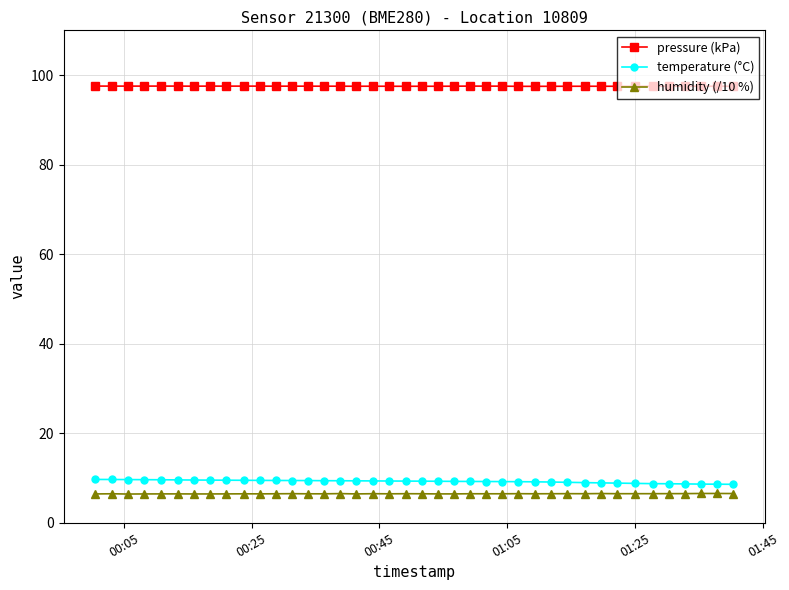

Does the chart have visible grid lines?

Yes